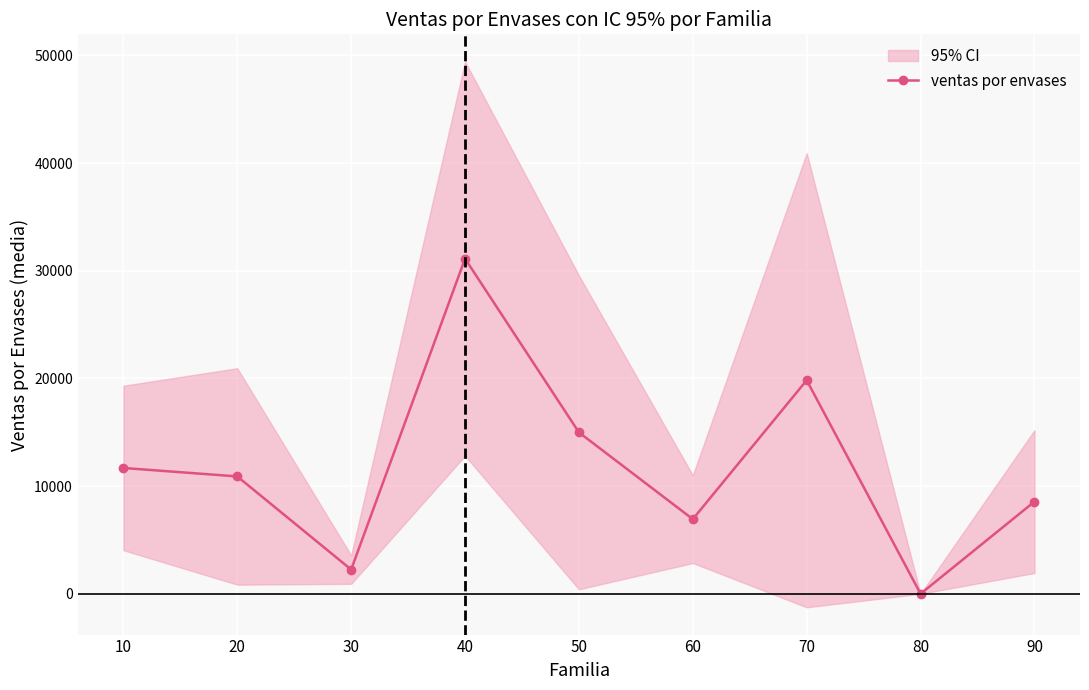

How many categories are shown in the chart?

9